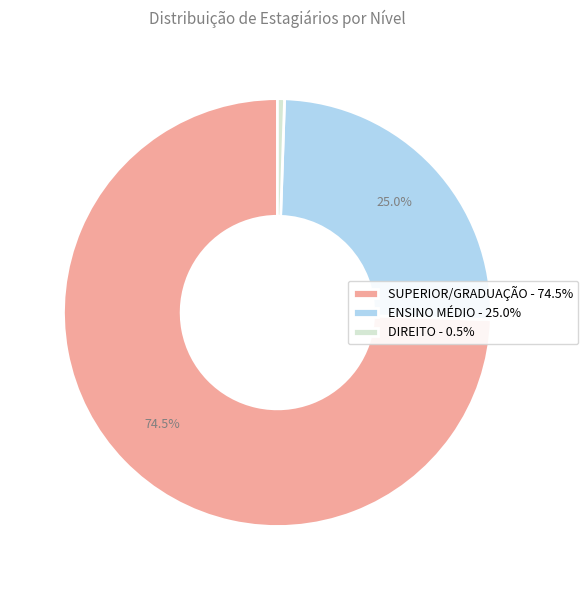

Is there a majority slice in this chart?

Yes